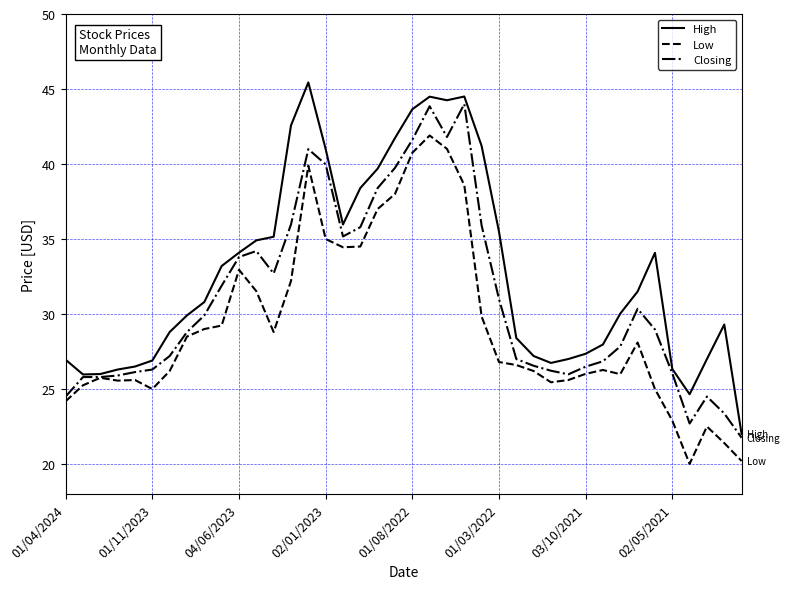

Which series has the largest total across all categories?

High